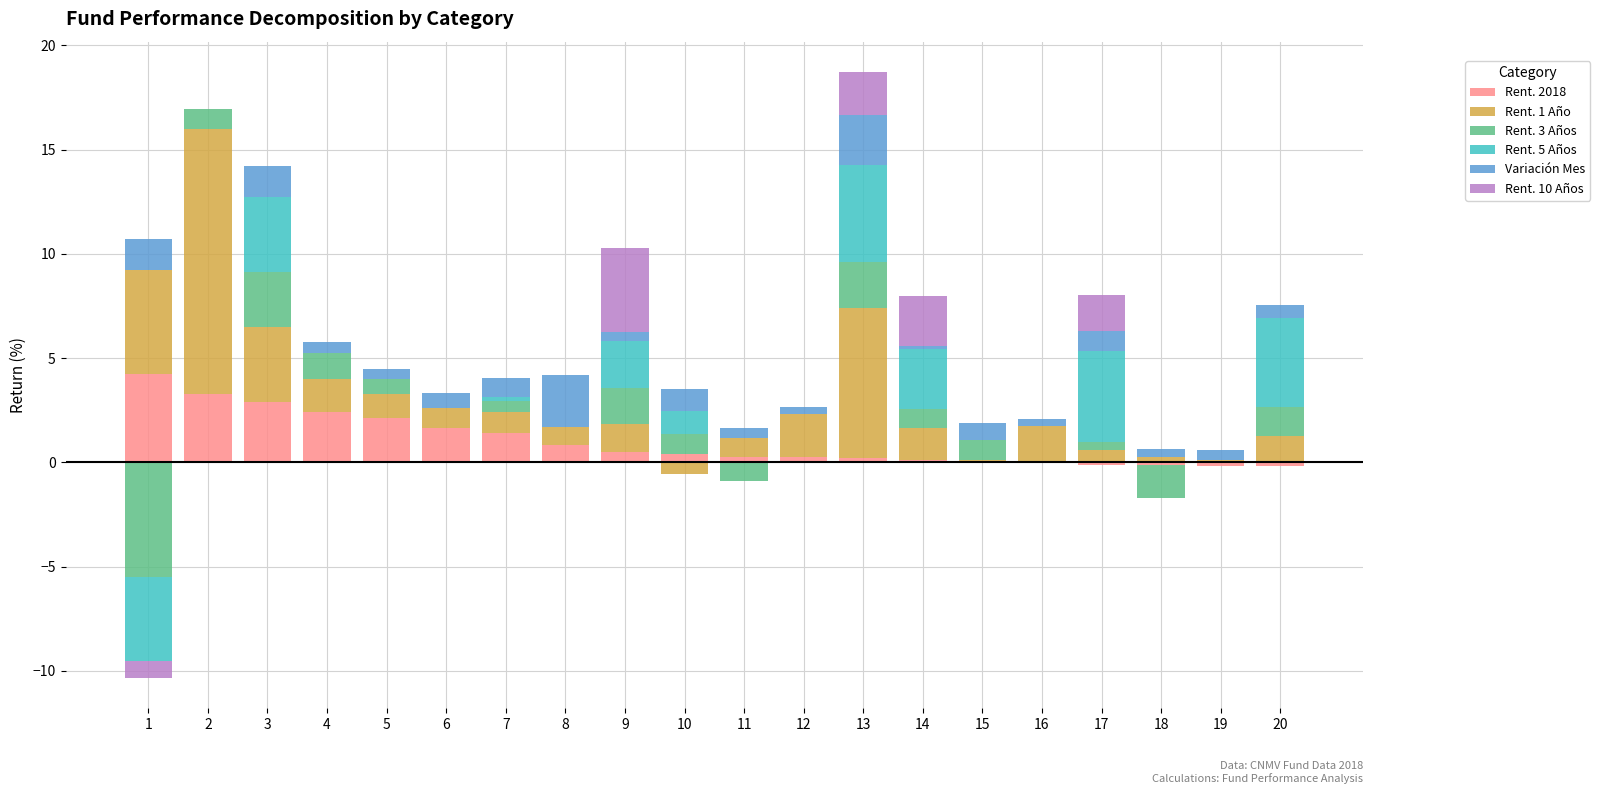

The value of Rent. 5 Años at 11 is 0.0. True or false?

True